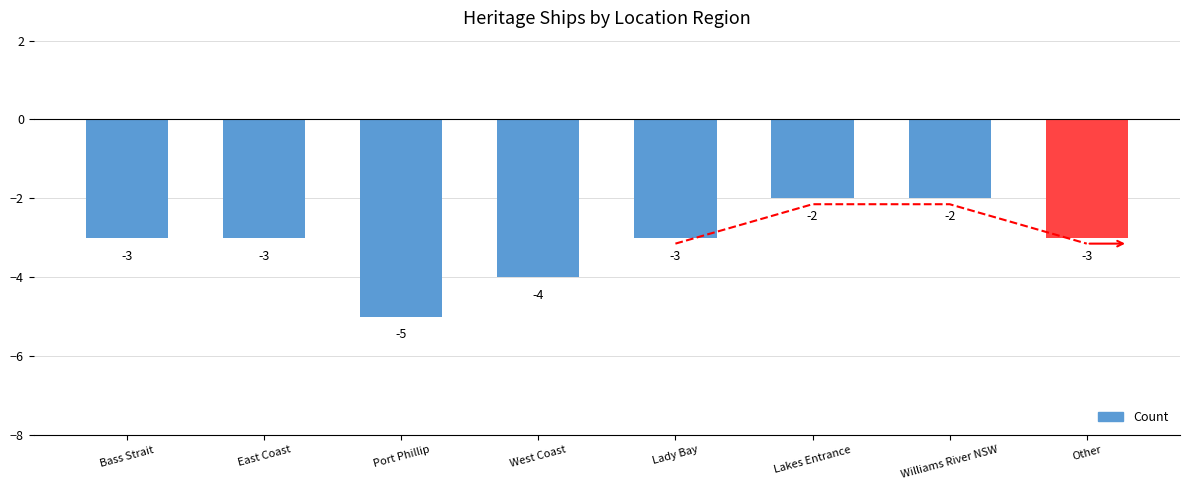

Count the number of categories in the chart.

8